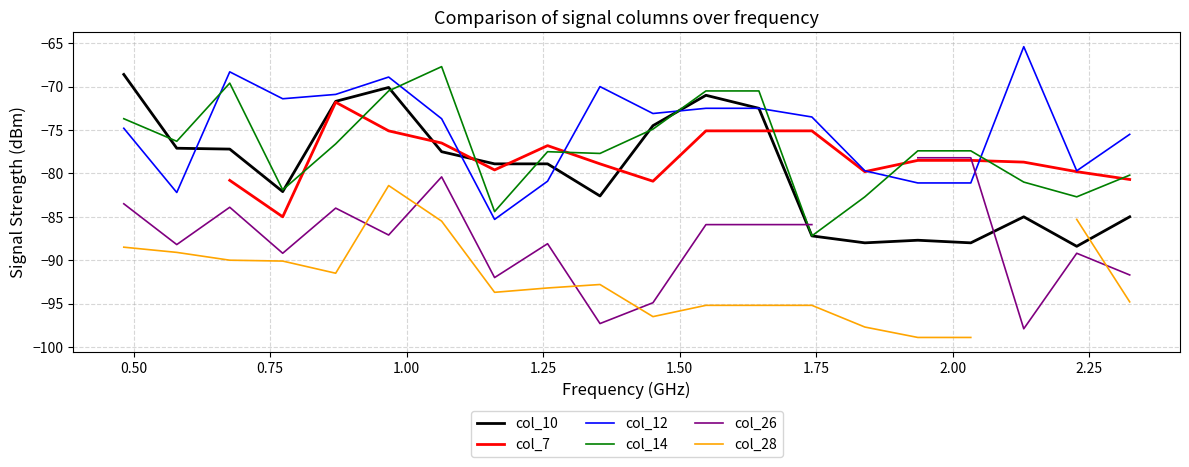

True or false: col_14 and col_12 intersect in this chart.

True